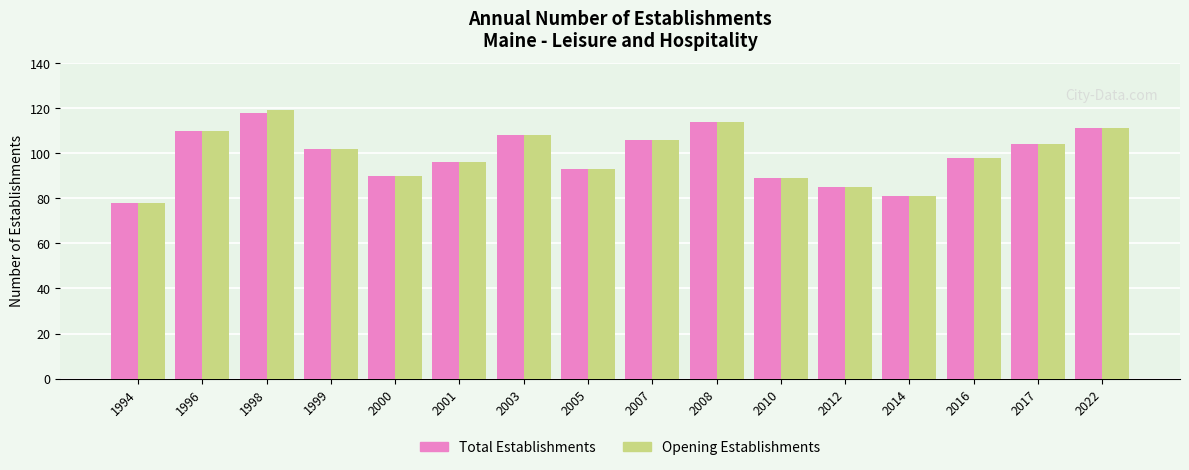

True or false: Opening Establishments has a value of 98 at 2016.

True